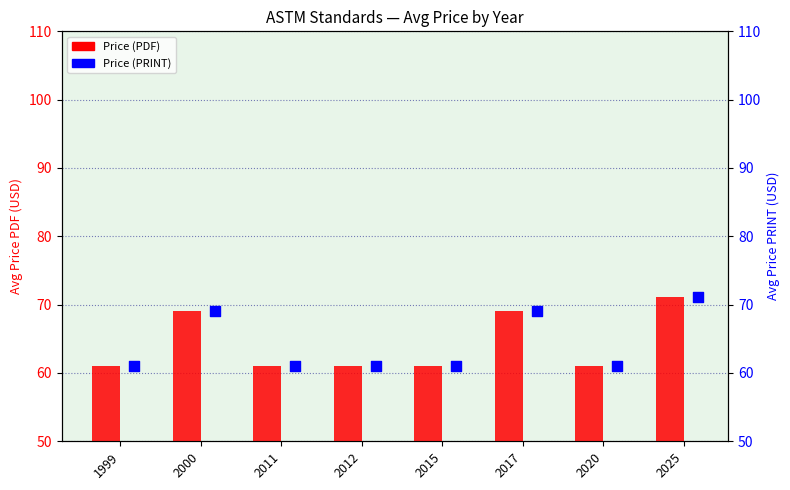

Is the value of Price (PDF) at 2015 greater than the value of Price (PRINT) at 2012?

No